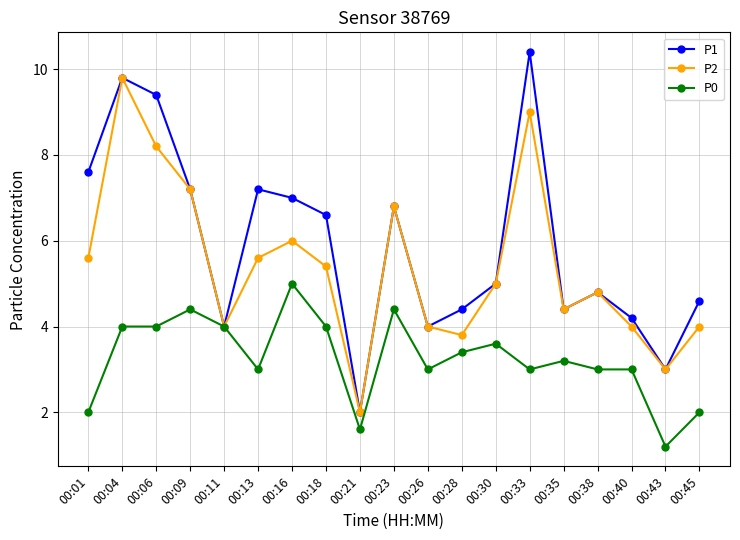

Reading left to right, extract all data points from this chart.

P1: 00:01=7.6	00:04=9.8	00:06=9.4	00:09=7.2	00:11=4.0	00:13=7.2	00:16=7.0	00:18=6.6	00:21=2.0	00:23=6.8	00:26=4.0	00:28=4.4	00:30=5.0	00:33=10.4	00:35=4.4	00:38=4.8	00:40=4.2	00:43=3.0	00:45=4.6
P2: 00:01=5.6	00:04=9.8	00:06=8.2	00:09=7.2	00:11=4.0	00:13=5.6	00:16=6.0	00:18=5.4	00:21=2.0	00:23=6.8	00:26=4.0	00:28=3.8	00:30=5.0	00:33=9.0	00:35=4.4	00:38=4.8	00:40=4.0	00:43=3.0	00:45=4.0
P0: 00:01=2.0	00:04=4.0	00:06=4.0	00:09=4.4	00:11=4.0	00:13=3.0	00:16=5.0	00:18=4.0	00:21=1.6	00:23=4.4	00:26=3.0	00:28=3.4	00:30=3.6	00:33=3.0	00:35=3.2	00:38=3.0	00:40=3.0	00:43=1.2	00:45=2.0